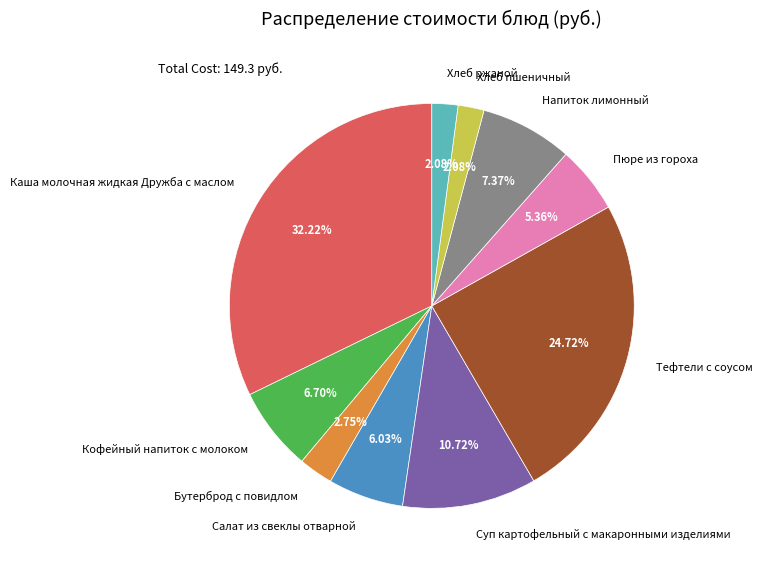

Which category has the biggest portion of the pie?

Каша молочная жидкая Дружба с маслом